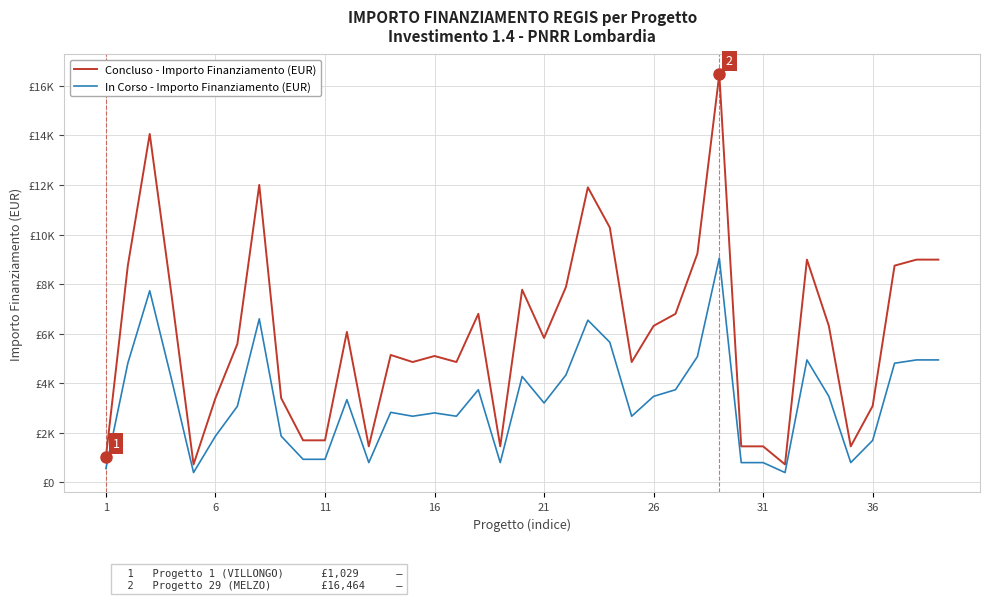

Does the chart have visible grid lines?

Yes